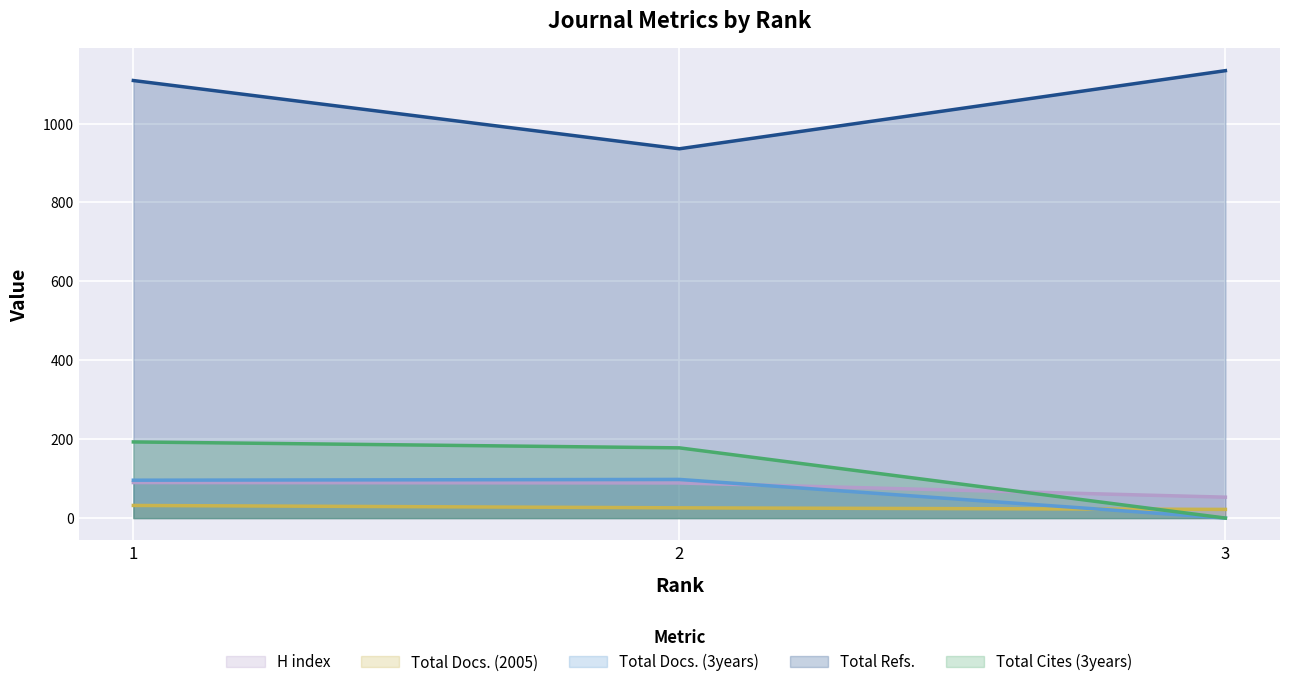

What is the spread (max minus min) of values at 2?

910